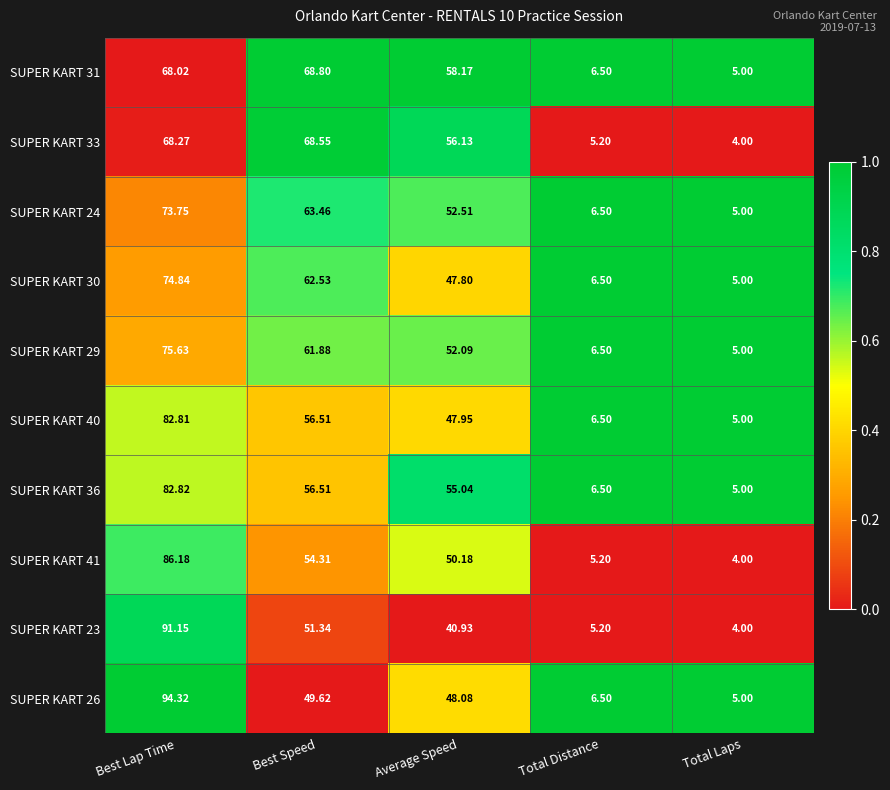

At which category does the chart reach its minimum across all series?

Total Laps